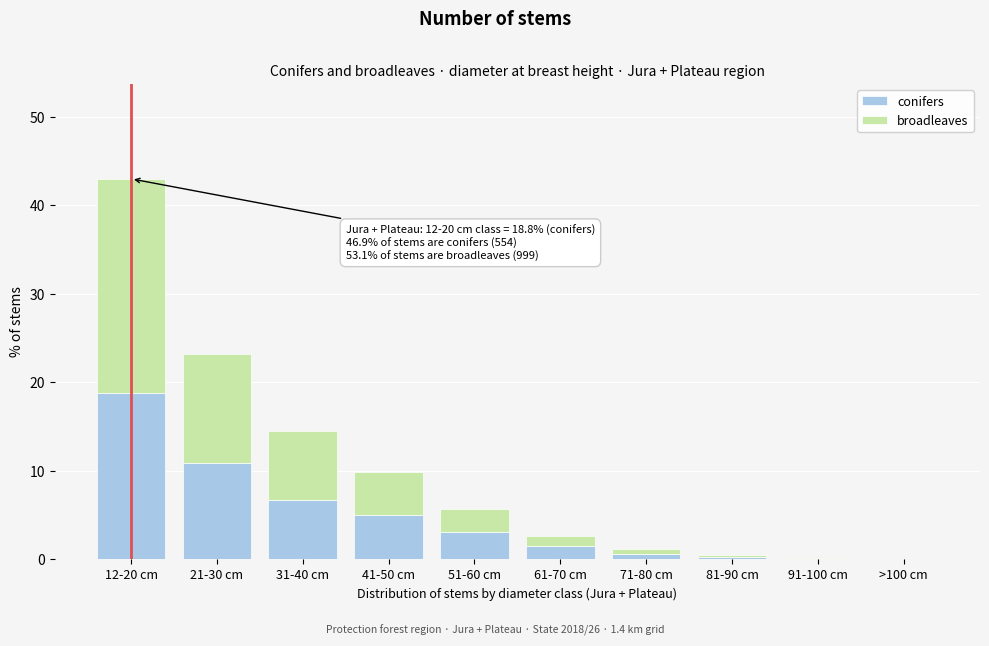

What is the total value across all series at 51-60 cm?

5.6